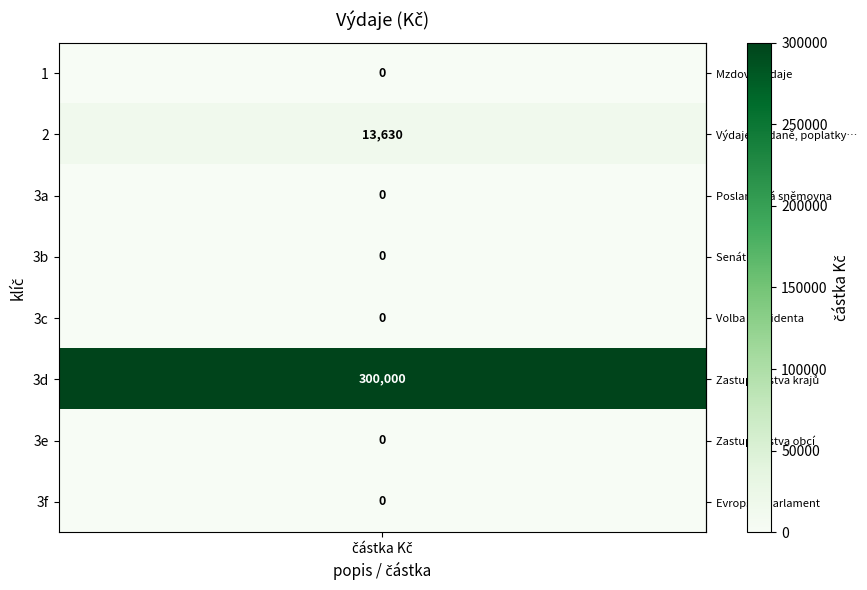

The value at 3f is -207172. True or false?

False